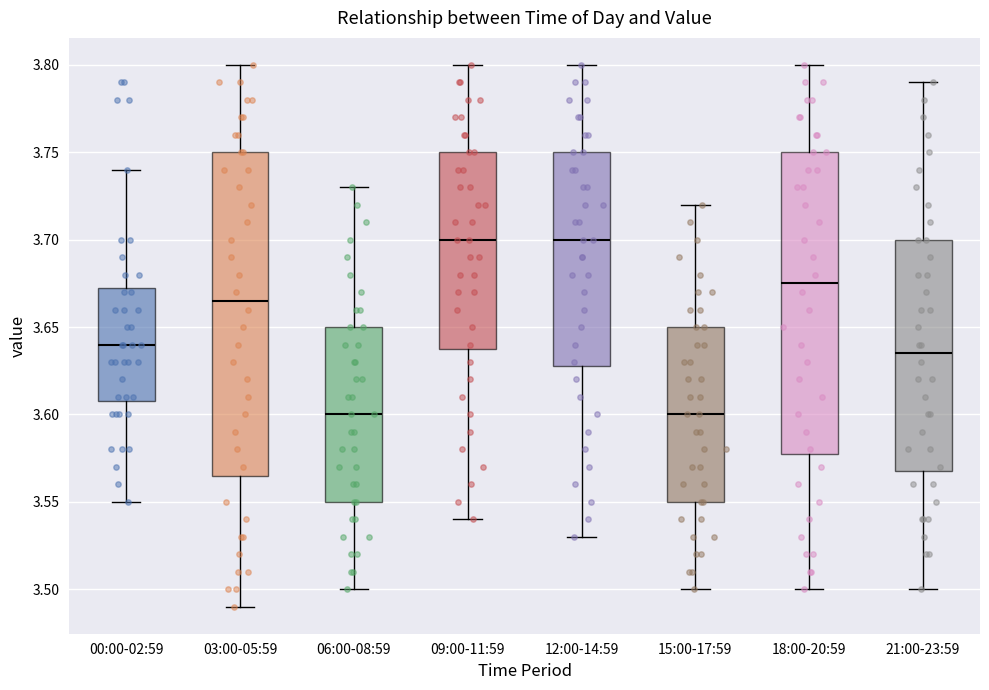

Comparing the boxes themselves (not the whiskers), which one is the tallest?

03:00-05:59